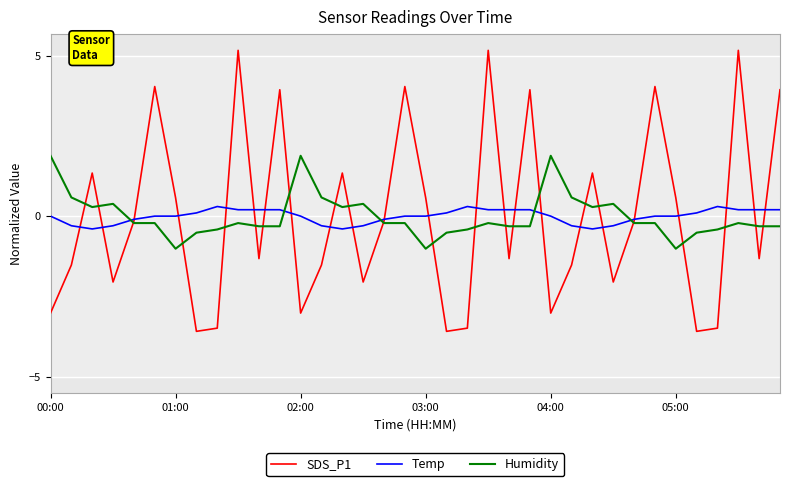

After their last crossing, which series has the higher values: Temp or Humidity?

Temp